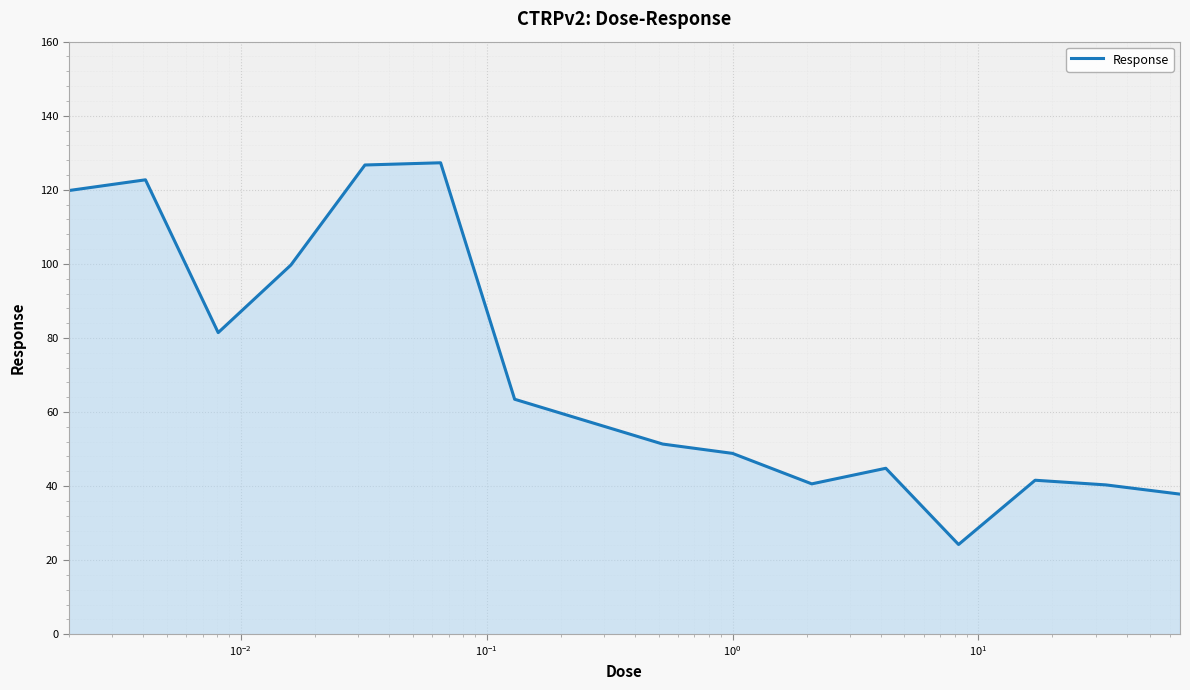

What is the minimum value shown in the chart?

24.2